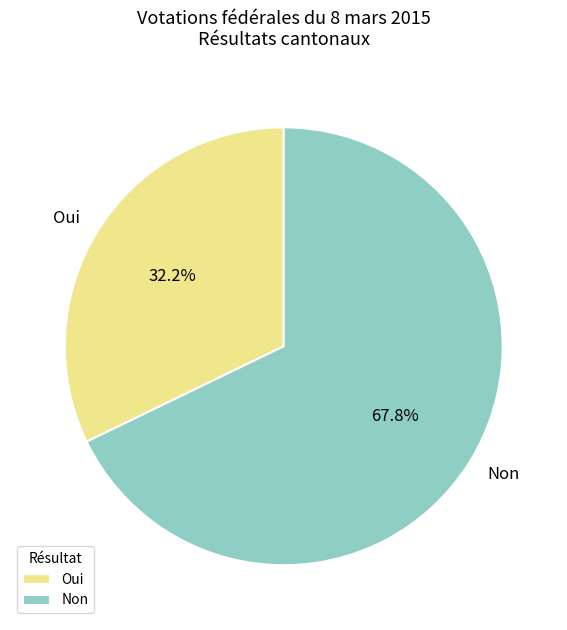

How much of the chart is everything except Non?

32.2%